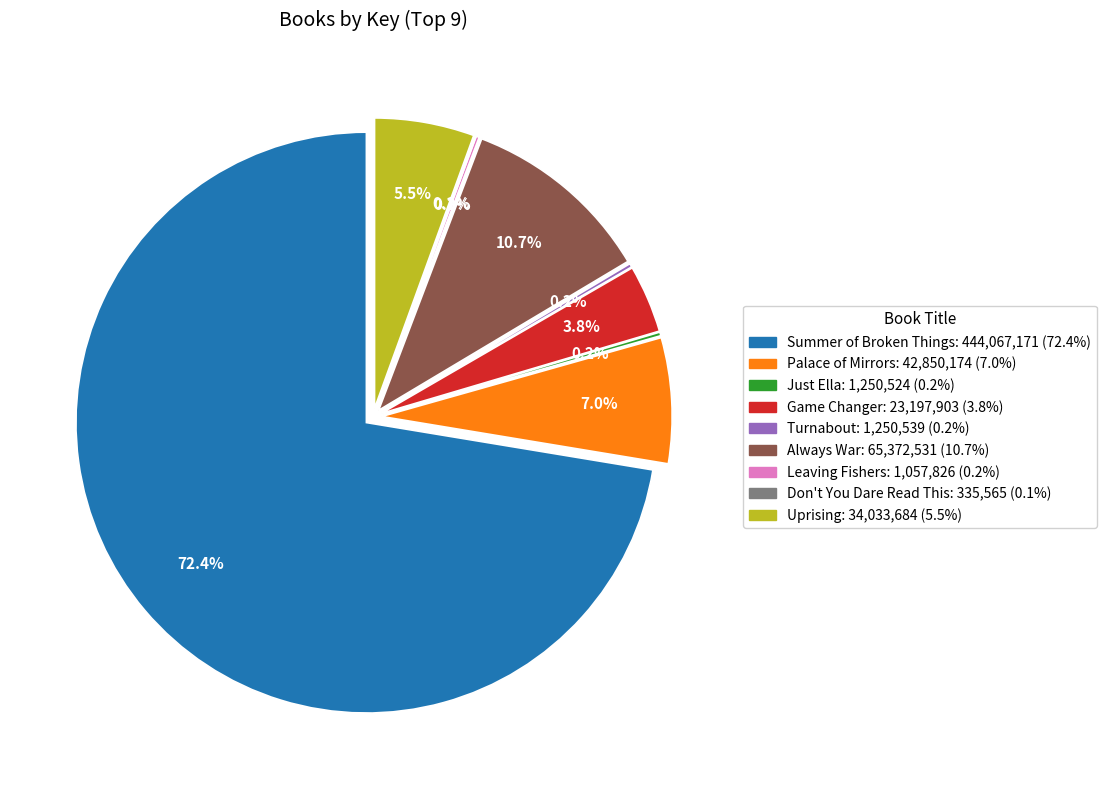

How many slices are in this pie chart?

9